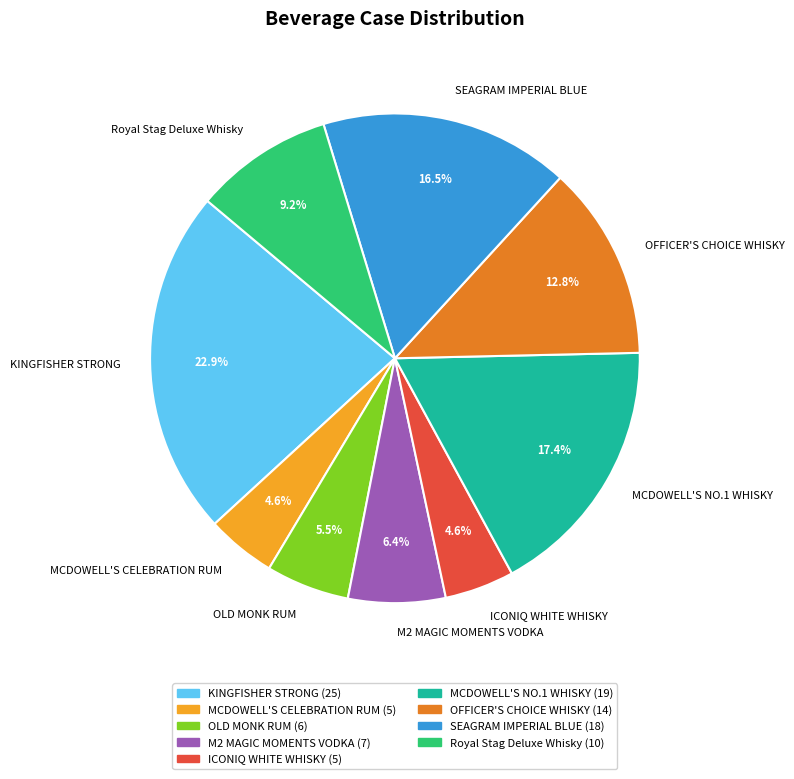

What is the largest slice in the pie chart?

KINGFISHER STRONG